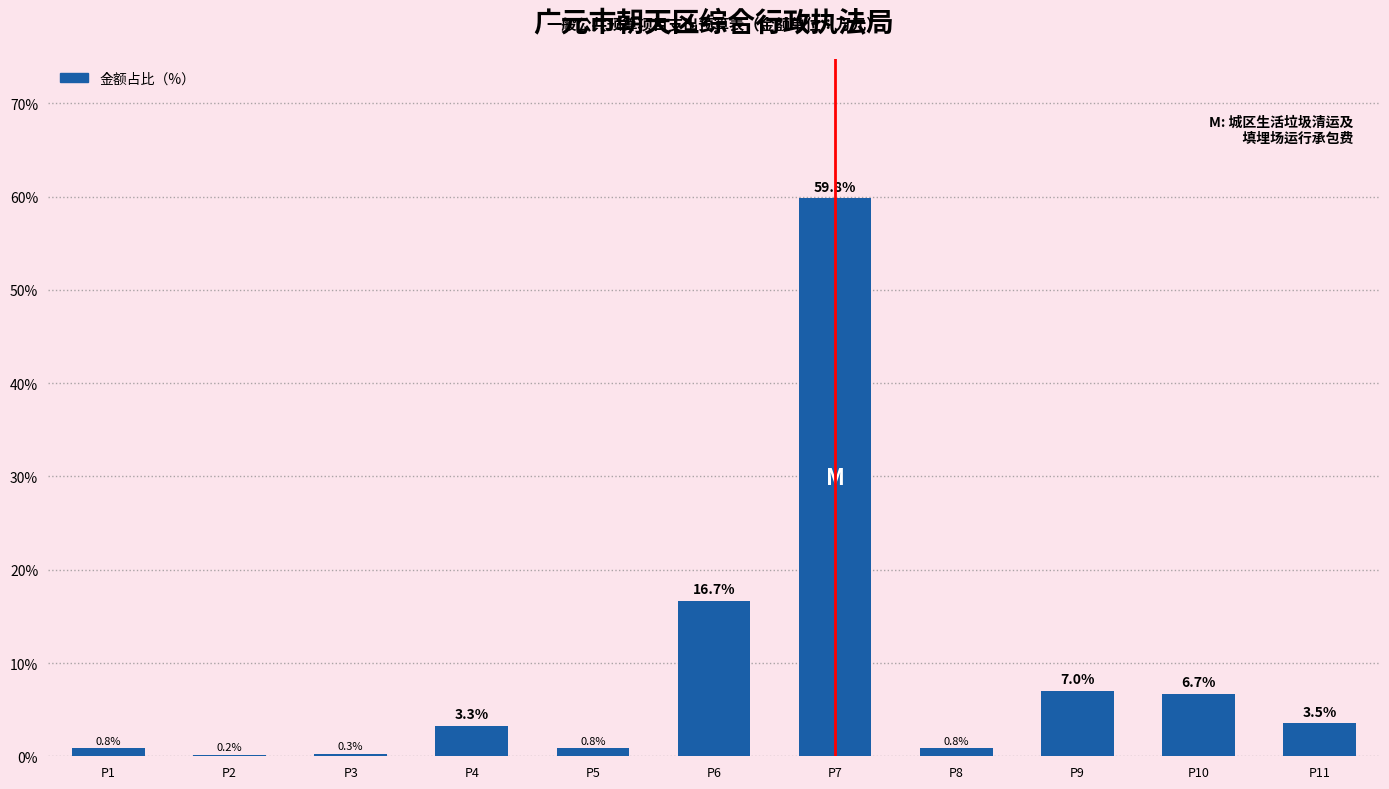

Reading left to right, extract all data points from this chart.

P1=0.8	P2=0.2	P3=0.3	P4=3.3	P5=0.8	P6=16.7	P7=59.8	P8=0.8	P9=7.0	P10=6.7	P11=3.5